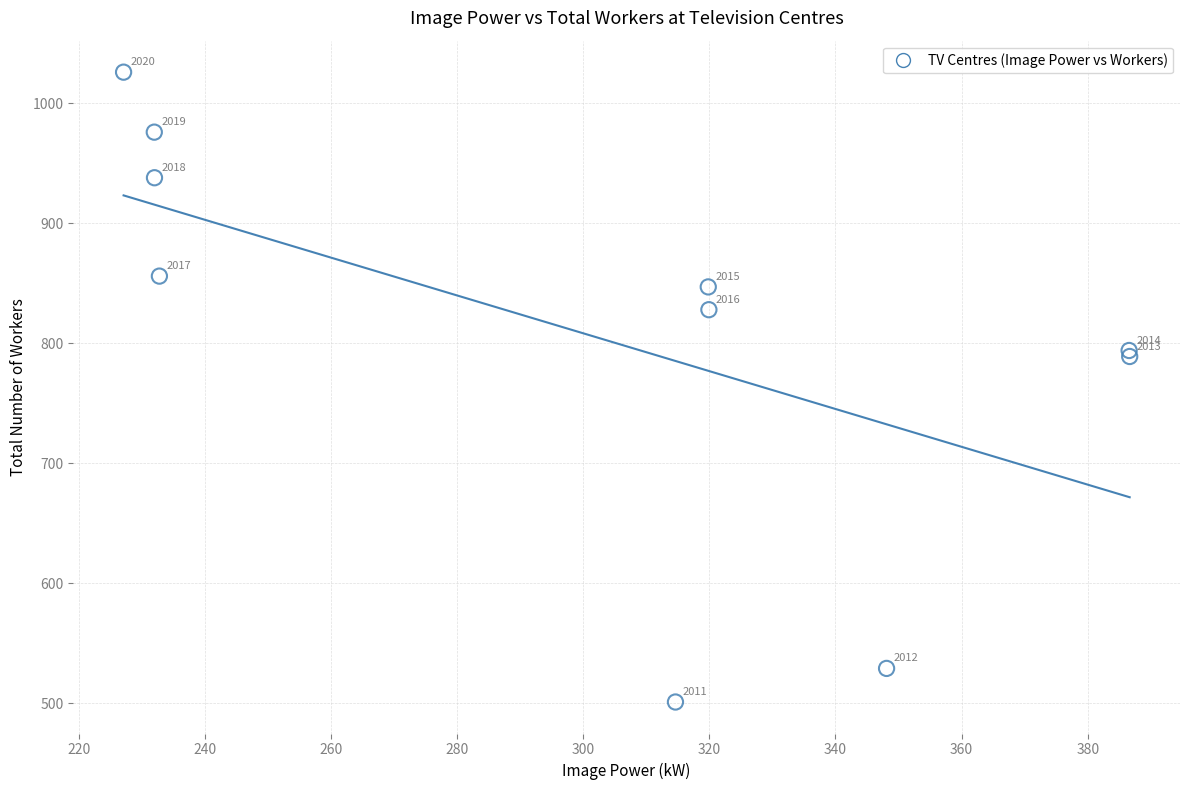

What Y value in the scatter plot is closest to 763?

789